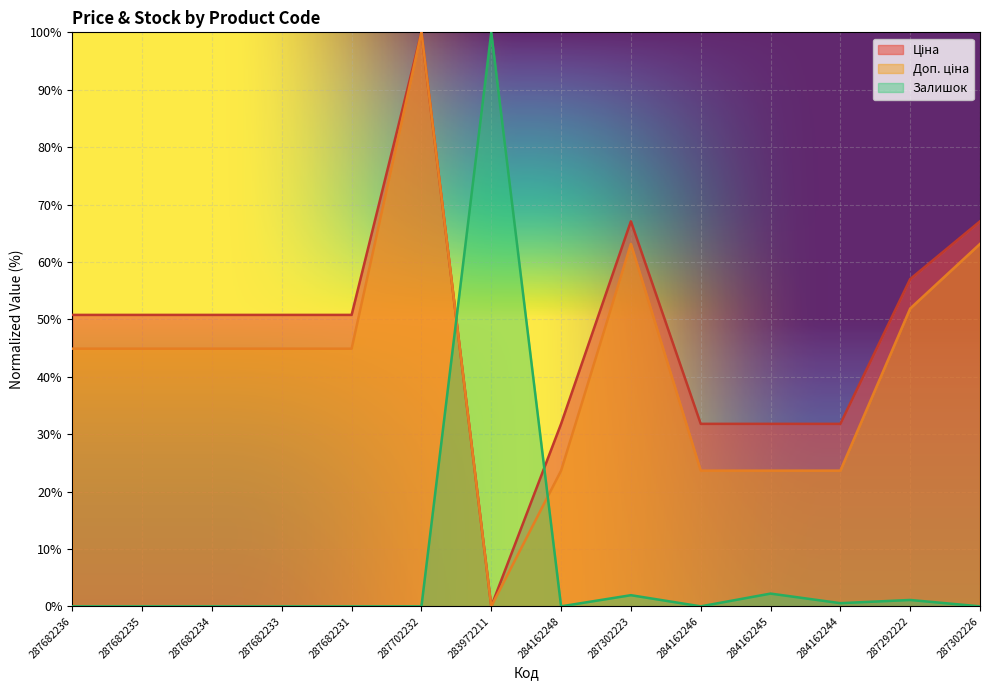

Reading left to right, what are all the values shown in this chart?

Ціна: 287682236=50.8	287682235=50.8	287682234=50.8	287682233=50.8	287682231=50.8	287702232=100.0	283972211=0.0	284162248=31.8	287302223=67.1	284162246=31.8	284162245=31.8	284162244=31.8	287292222=57.0	287302226=67.1
Доп. ціна: 287682236=44.9	287682235=44.9	287682234=44.9	287682233=44.9	287682231=44.9	287702232=100.0	283972211=0.0	284162248=23.6	287302223=63.1	284162246=23.6	284162245=23.6	284162244=23.6	287292222=51.9	287302226=63.1
Залишок: 287682236=0.0	287682235=0.0	287682234=0.0	287682233=0.0	287682231=0.0	287702232=0.0	283972211=100.0	284162248=0.0	287302223=1.9	284162246=0.0	284162245=2.2	284162244=0.6	287292222=1.1	287302226=0.0